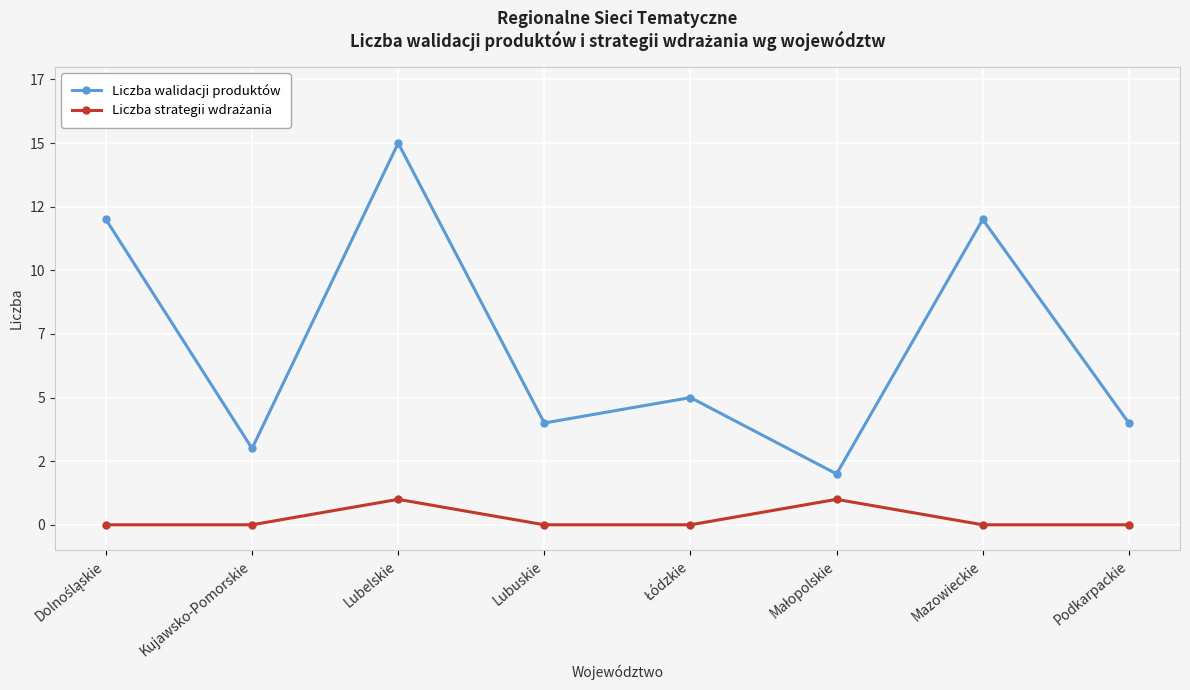

At which category is the sum across all series the highest?

Lubelskie